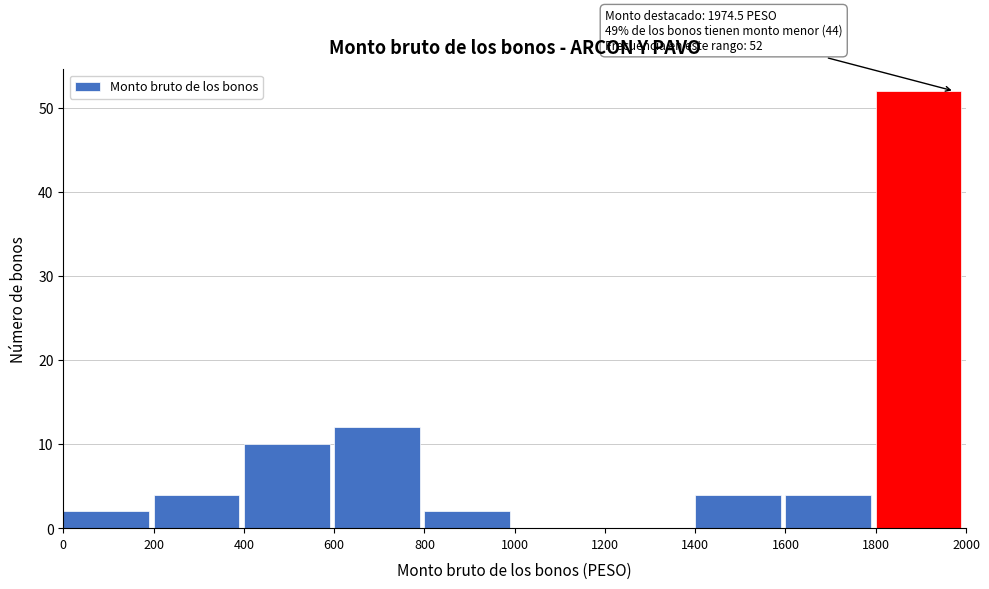

Over which range of the x-axis is the bar tallest?

1800 to 2000